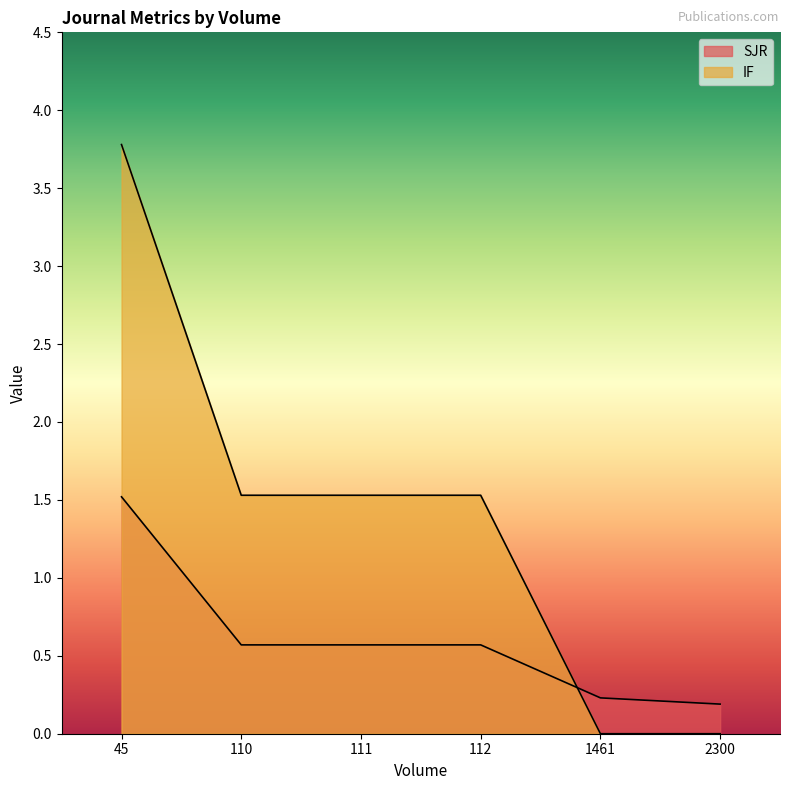

How many distinct data groups are displayed?

2